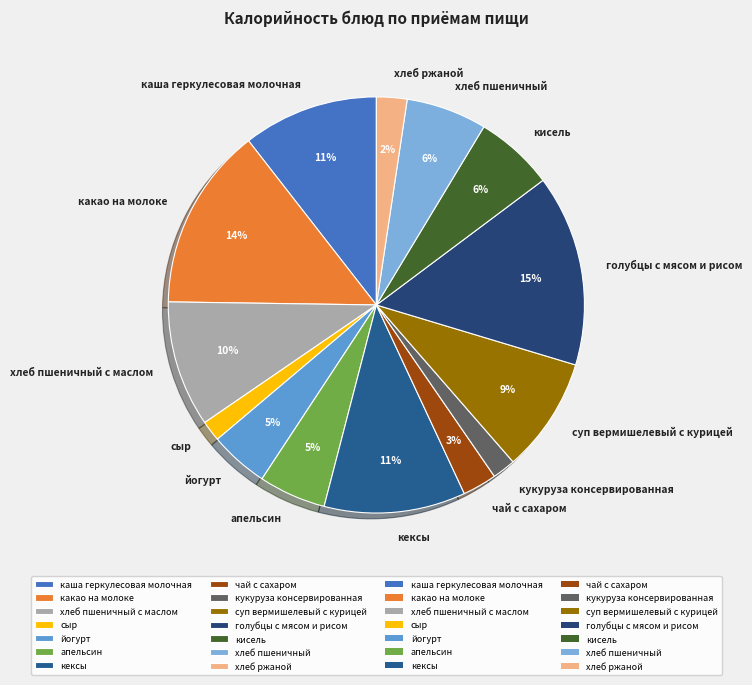

To the nearest percent, what percentage of the pie is йогурт?

5%